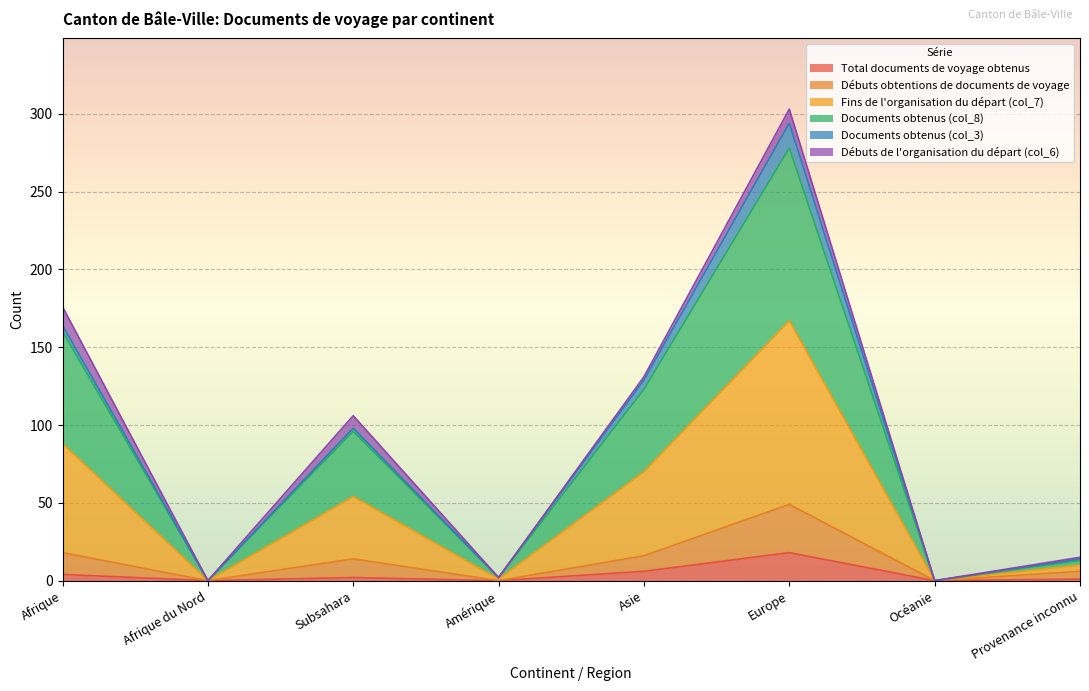

Which category has the highest value in the Total documents de voyage obtenus series?

Europe